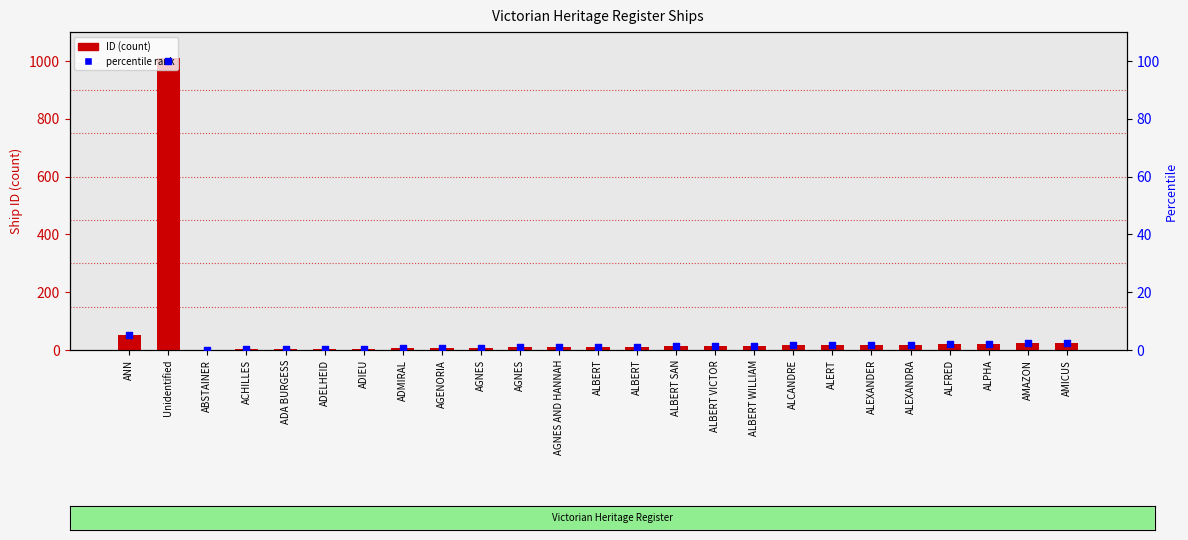

Which series has the largest total across all categories?

ID